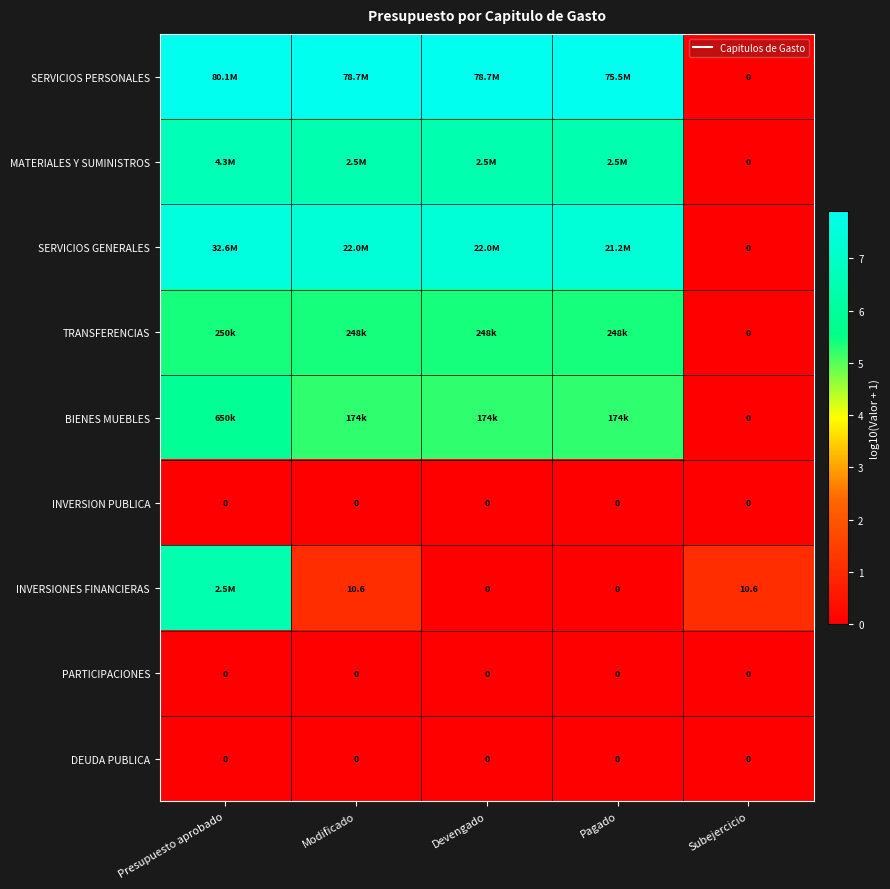

At which label does TRANSFERENCIAS first exceed 5?

Presupuesto aprobado